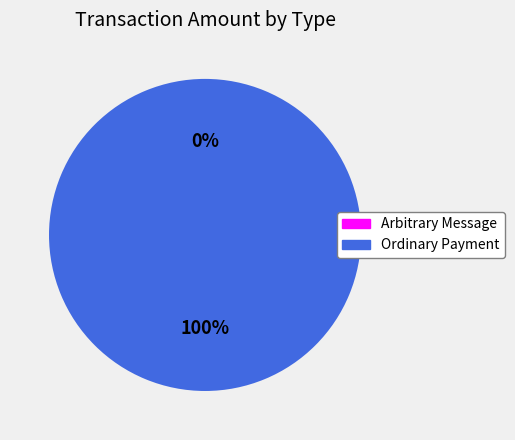

What is the smallest slice in the pie chart?

Arbitrary Message